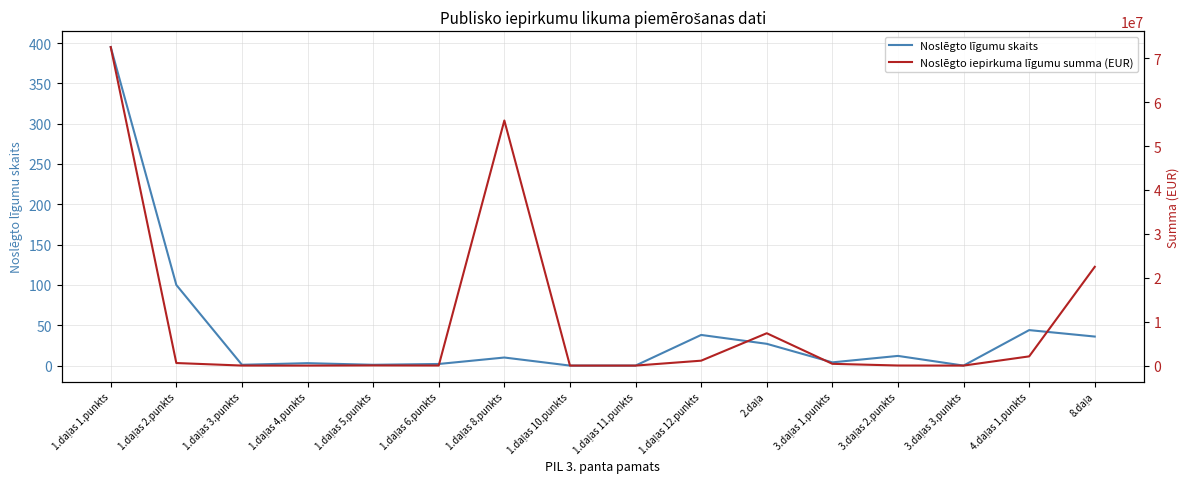

True or false: Noslēgto iepirkuma līgumu summa (EUR) has a value of 161451 at 1.daļas 2.punkts.

False